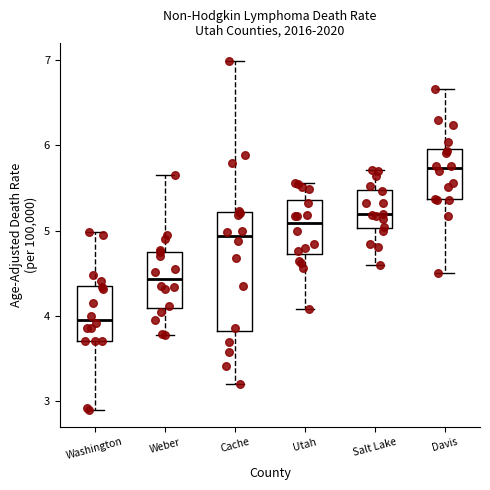

Which box is the tallest, from its lower edge to its upper edge?

Cache